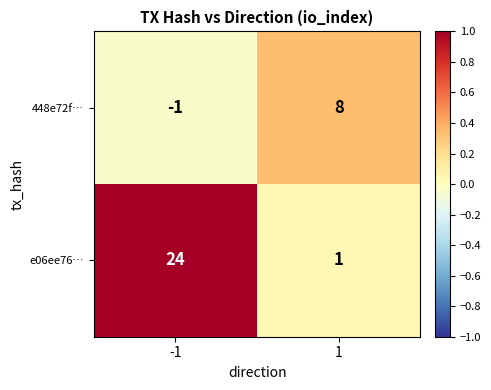

What is the spread (max minus min) of values at 1?

7